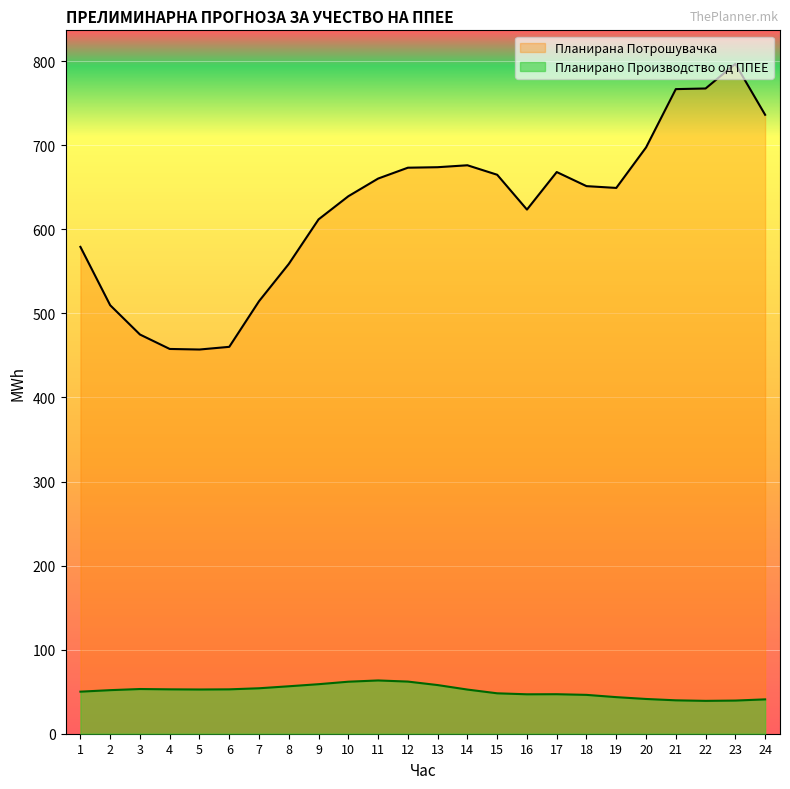

Read the Планирано Производство од ППЕЕ value at 9.

58.9